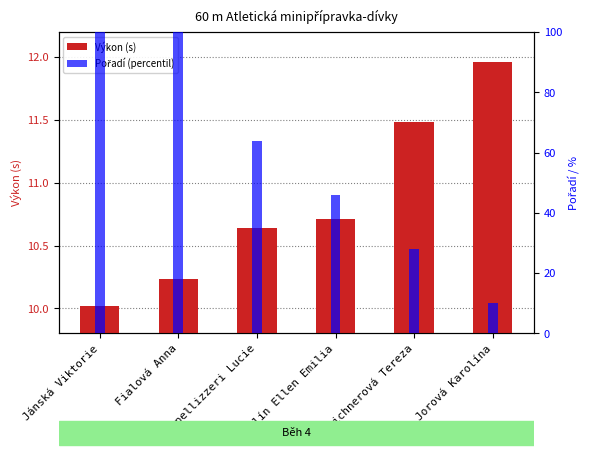

Rank the series by their average value, from lowest to highest.

Výkon (s), Pořadí (percentil)